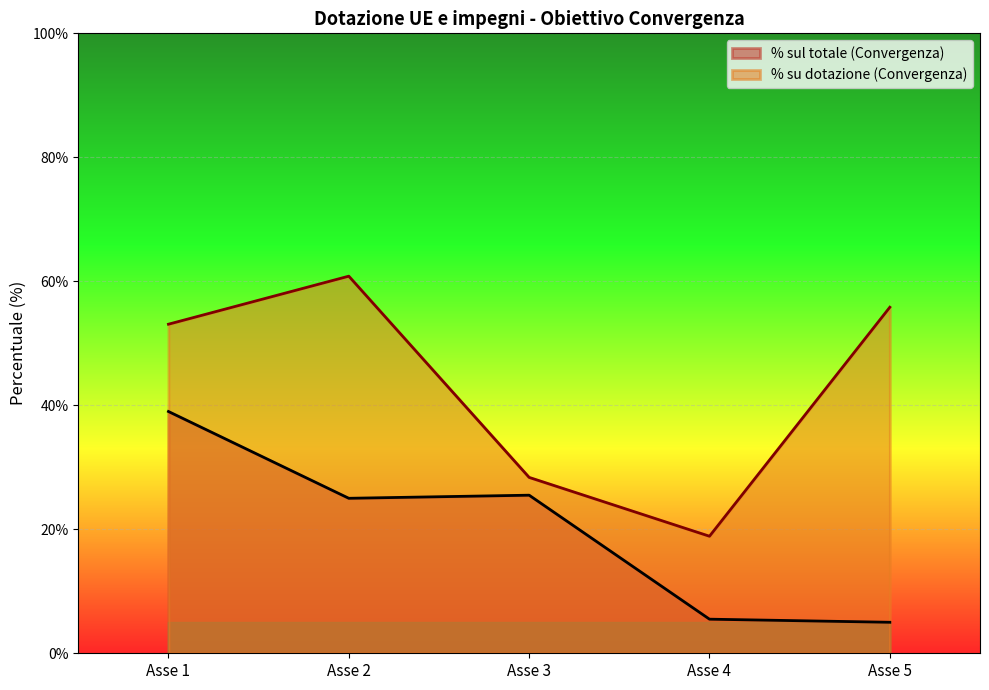

Which series has the largest total across all categories?

% su dotazione (Convergenza)